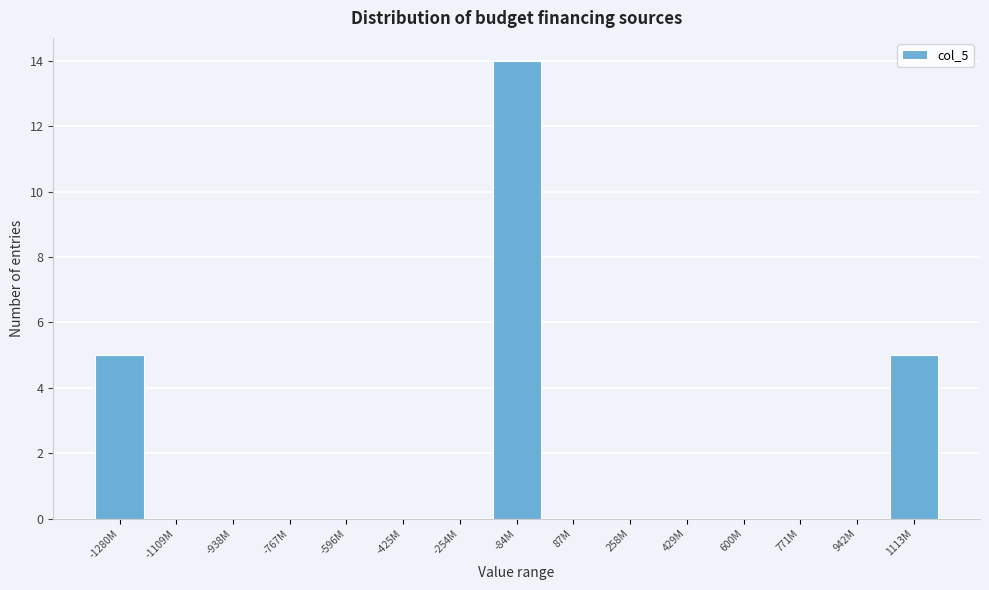

Reading left to right, what are all the values shown in this chart?

-1280M=5	-1109M=0	-938M=0	-767M=0	-596M=0	-425M=0	-254M=0	-84M=14	87M=0	258M=0	429M=0	600M=0	771M=0	942M=0	1113M=5